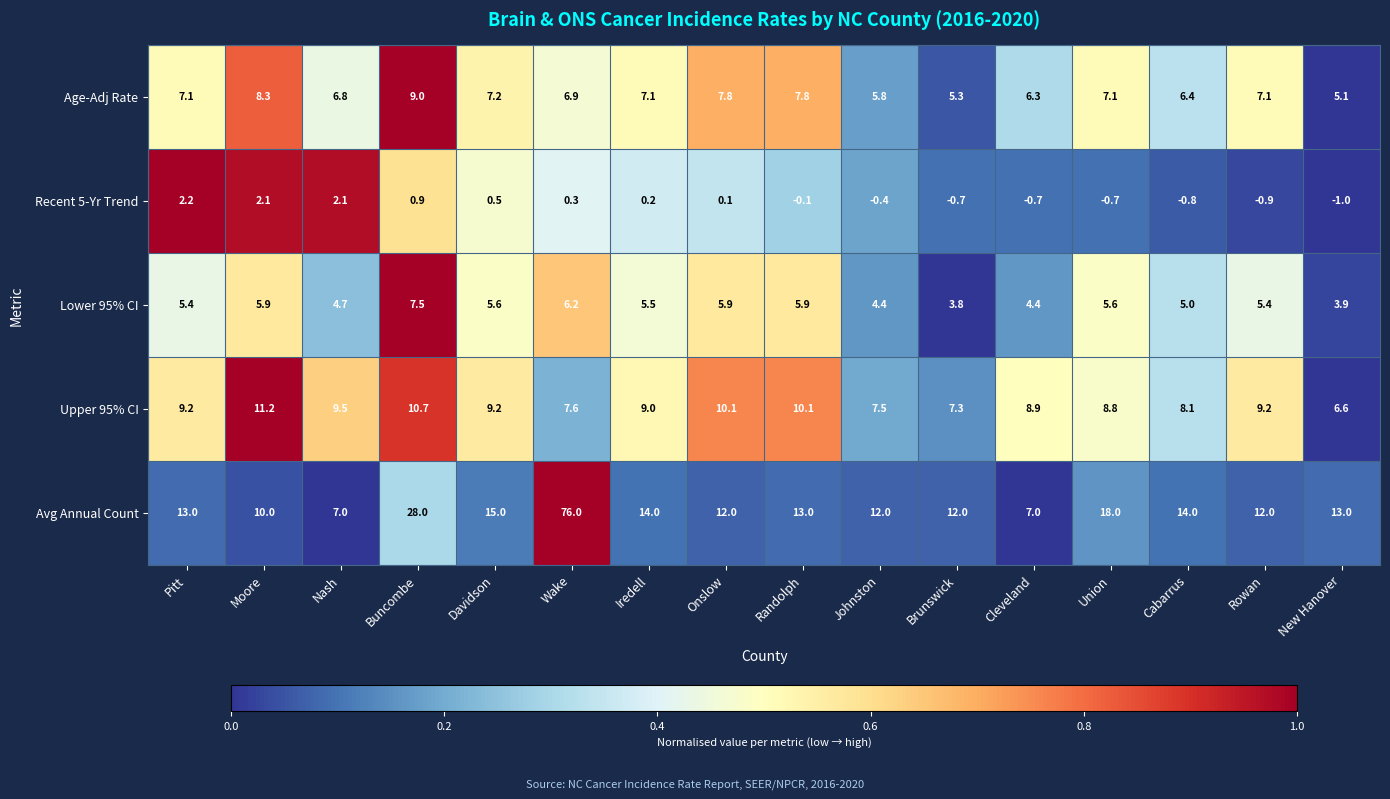

What is the spread (max minus min) of values at Wake?

75.7